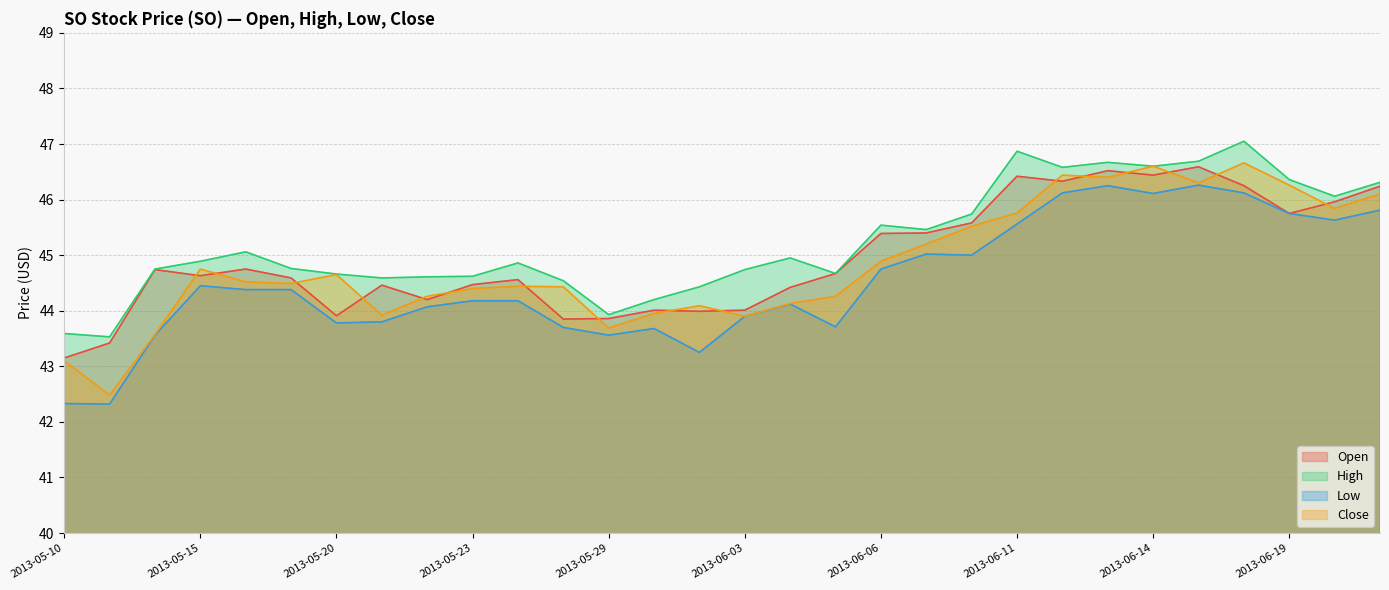

The High series shows 44.7 at 2013-06-05. True or false?

True